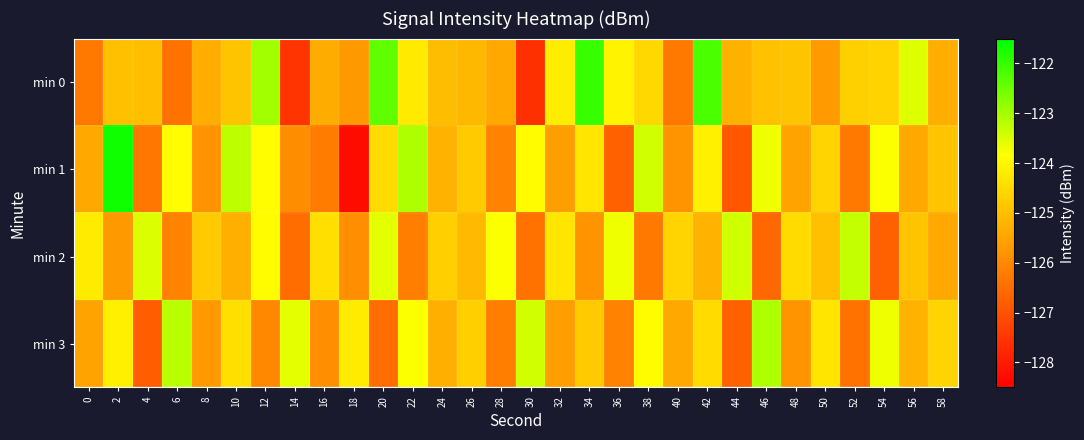

Reading left to right, extract all data points from this chart.

min 0: 0=-126.3	2=-125.0	4=-125.0	6=-126.4	8=-125.3	10=-124.9	12=-123.0	14=-127.5	16=-125.3	18=-125.7	20=-122.4	22=-124.2	24=-125.0	26=-125.1	28=-125.4	30=-127.6	32=-124.2	34=-122.0	36=-124.0	38=-124.6	40=-126.3	42=-122.2	44=-125.3	46=-125.0	48=-124.9	50=-125.7	52=-124.7	54=-124.6	56=-123.5	58=-125.3
min 1: 0=-125.4	2=-121.6	4=-126.3	6=-123.9	8=-125.8	10=-123.2	12=-123.9	14=-125.9	16=-126.2	18=-128.3	20=-124.5	22=-123.1	24=-125.2	26=-124.8	28=-126.1	30=-123.9	32=-125.6	34=-124.3	36=-126.7	38=-123.4	40=-125.8	42=-124.1	44=-126.9	46=-123.7	48=-125.5	50=-124.6	52=-126.3	54=-123.8	56=-125.4	58=-124.9
min 2: 0=-124.2	2=-125.7	4=-123.5	6=-126.1	8=-124.8	10=-125.3	12=-123.9	14=-126.5	16=-124.4	18=-125.9	20=-123.6	22=-126.2	24=-124.7	26=-125.1	28=-123.8	30=-126.4	32=-124.3	34=-125.8	36=-123.7	38=-126.3	40=-124.6	42=-125.2	44=-123.4	46=-126.6	48=-124.5	50=-125.0	52=-123.3	54=-126.7	56=-124.9	58=-125.4
min 3: 0=-125.5	2=-124.1	4=-126.8	6=-123.2	8=-125.7	10=-124.4	12=-126.0	14=-123.6	16=-125.9	18=-124.2	20=-126.5	22=-123.8	24=-125.3	26=-124.7	28=-126.2	30=-123.4	32=-125.6	34=-124.8	36=-126.1	38=-123.9	40=-125.4	42=-124.5	44=-126.7	46=-123.1	48=-125.8	50=-124.3	52=-126.4	54=-123.7	56=-125.2	58=-124.6